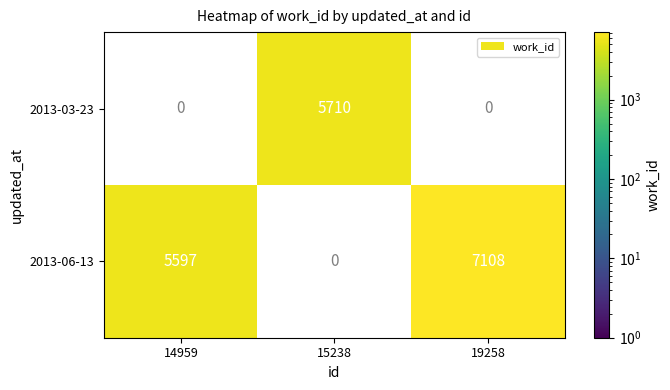

What is the sum of all 2013-06-13 values?

12705